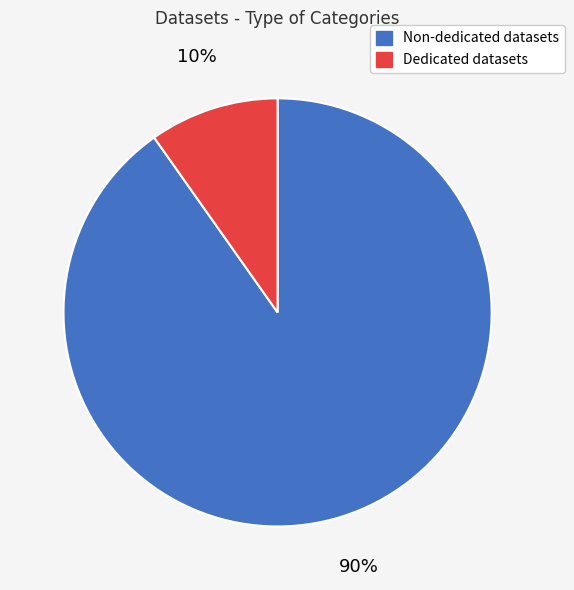

To the nearest percent, what is the average slice percentage?

50%